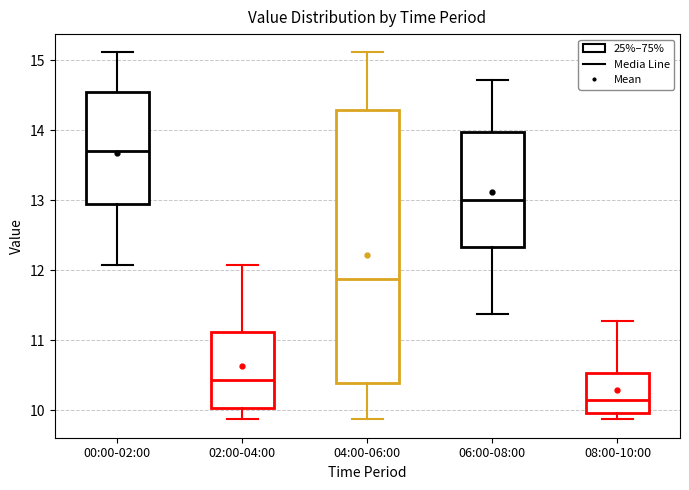

Which box's median line is the lowest?

08:00-10:00